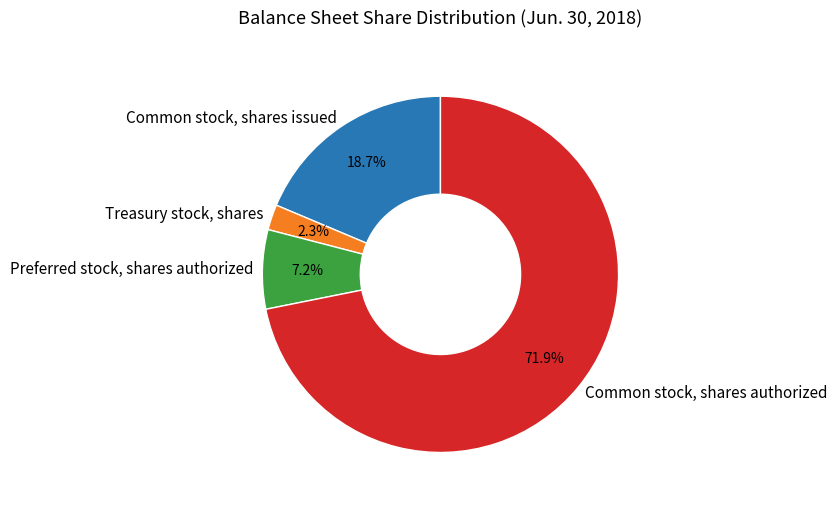

True or false: Common stock, shares issued accounts for 9% of the total.

False